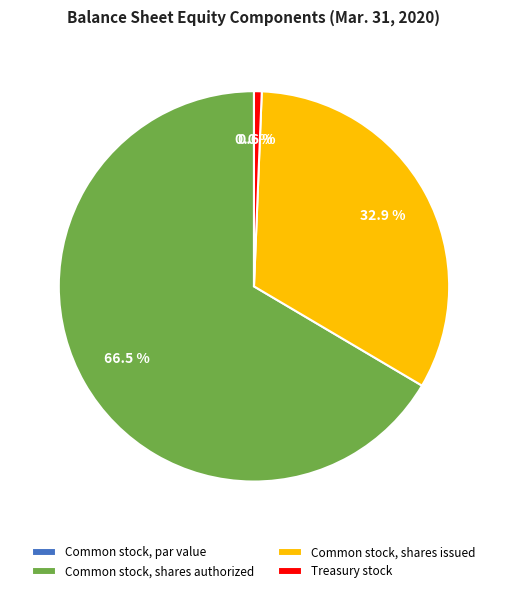

Does Common stock, shares issued represent more than half of the total?

No